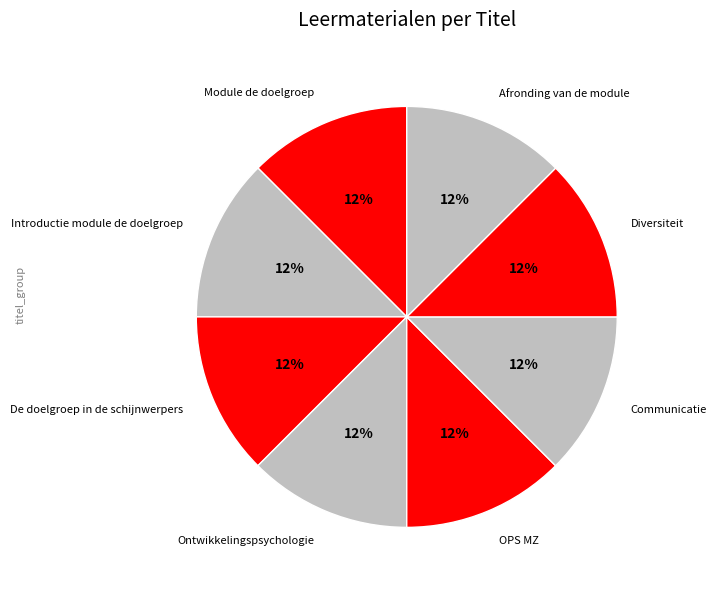

Does any single category account for the majority?

No